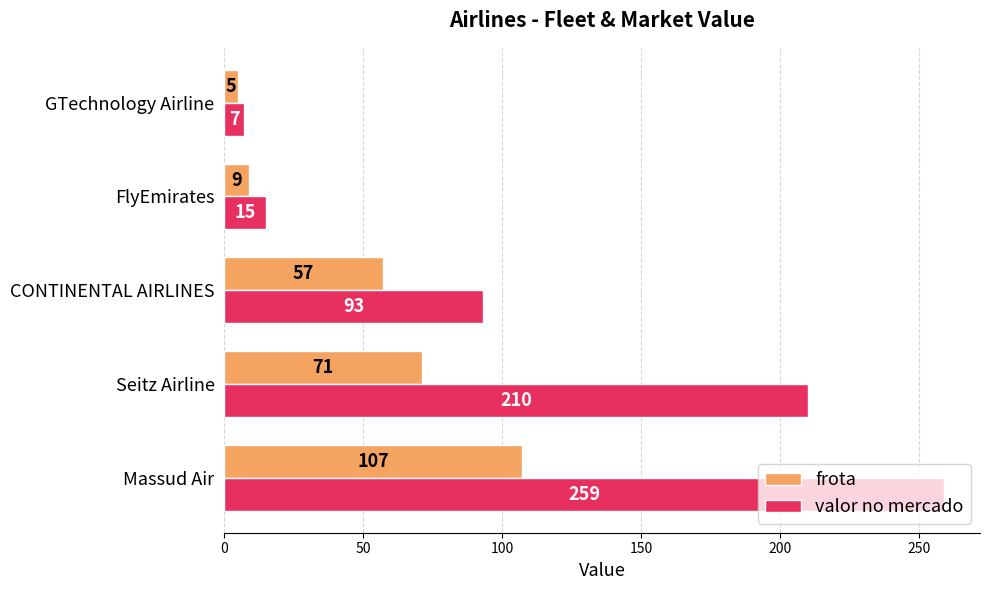

Which series has the widest spread of values?

valor no mercado